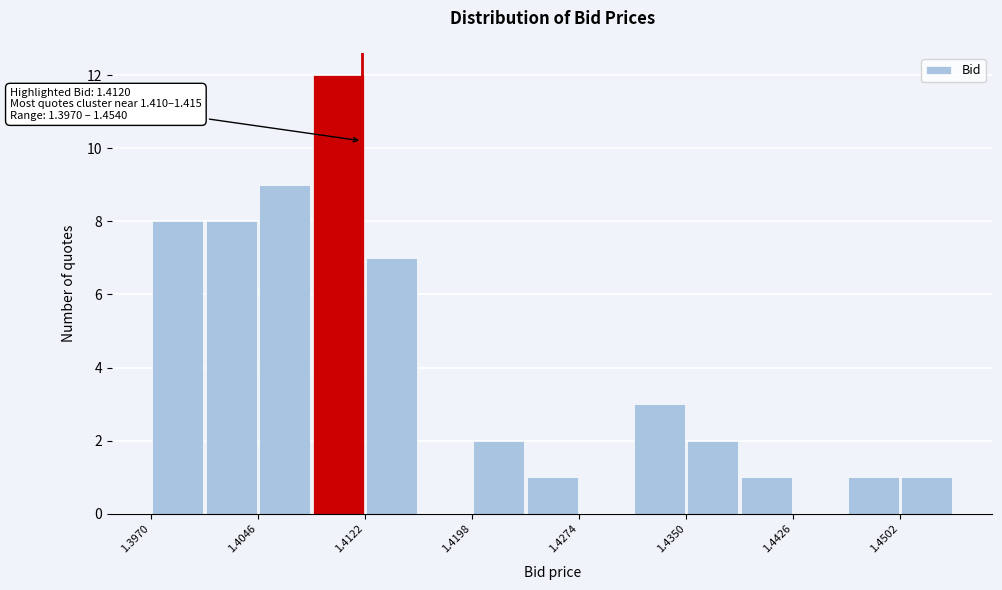

Around what value on the x-axis is the tallest bar? Give the approximate position of its centre, as read against the axis.

1.410